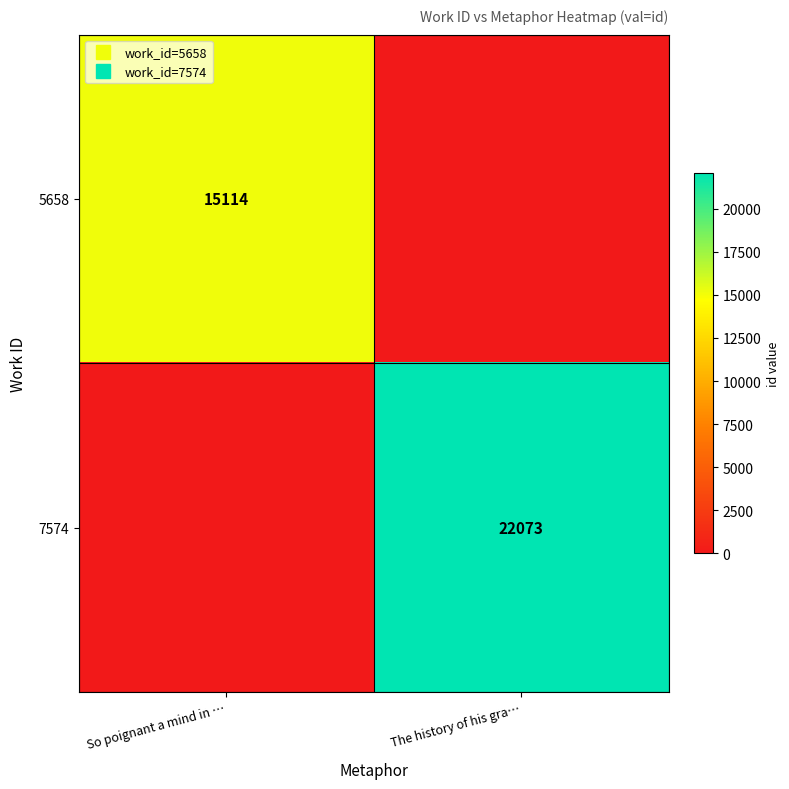

At how many categories does at least one series exceed 6639?

2